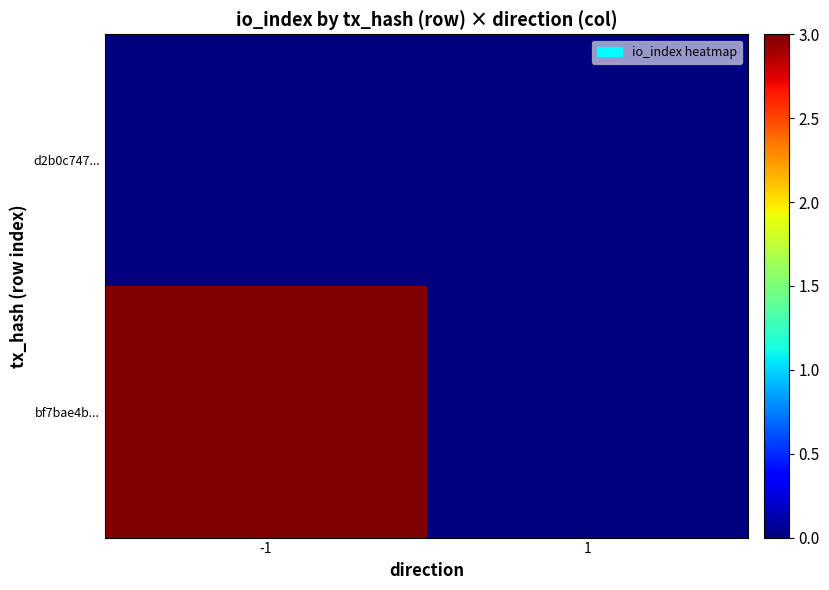

At which category is the sum across all series the highest?

-1